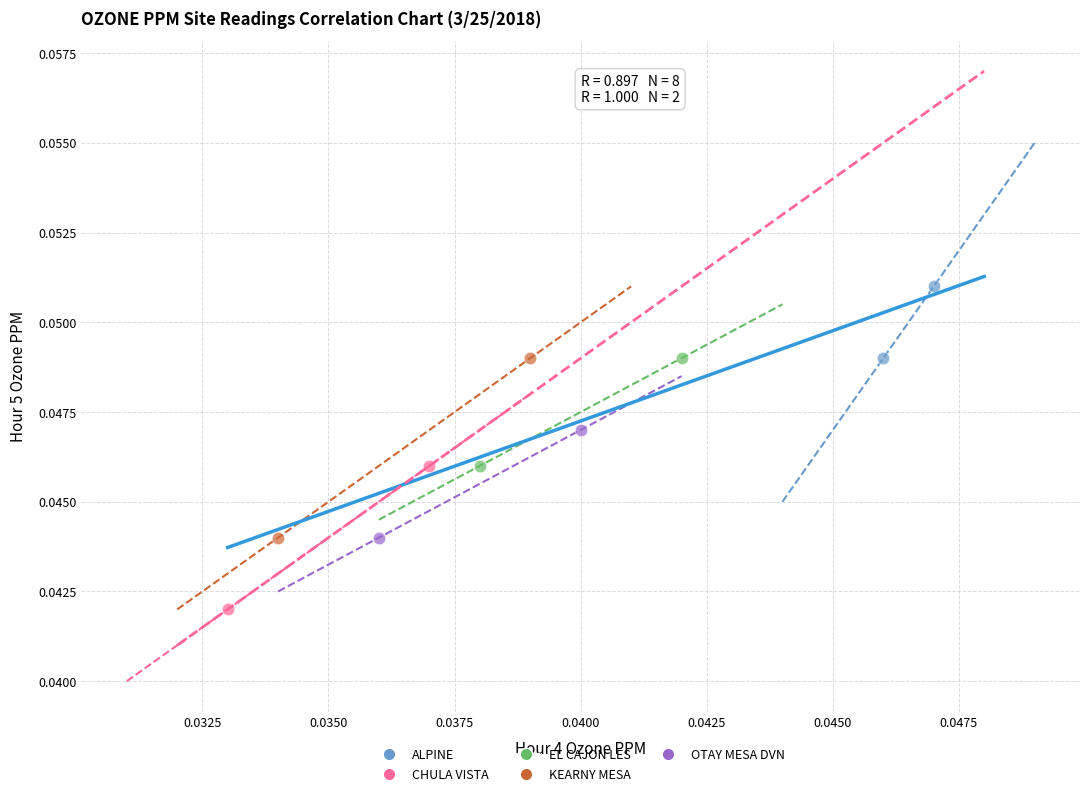

Which series contains the lowest Y value?

CHULA VISTA